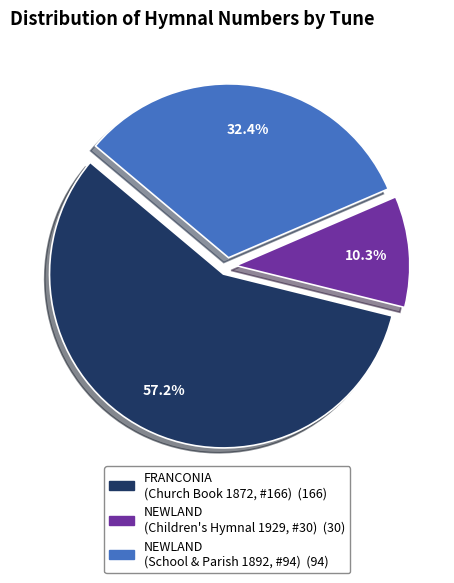

Is there any slice that represents more than half of the pie?

Yes